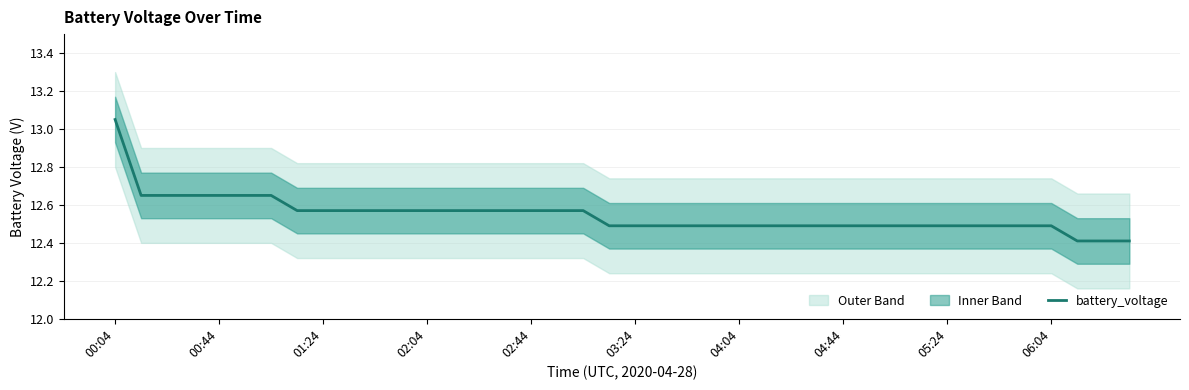

Does the chart display data point markers on the line(s)?

No